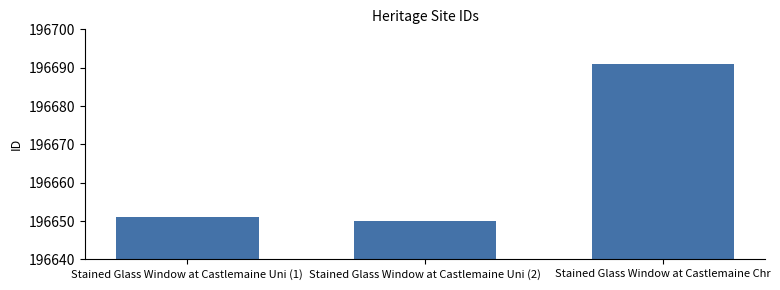

Reading left to right, what are all the values shown in this chart?

196651	196650	196691